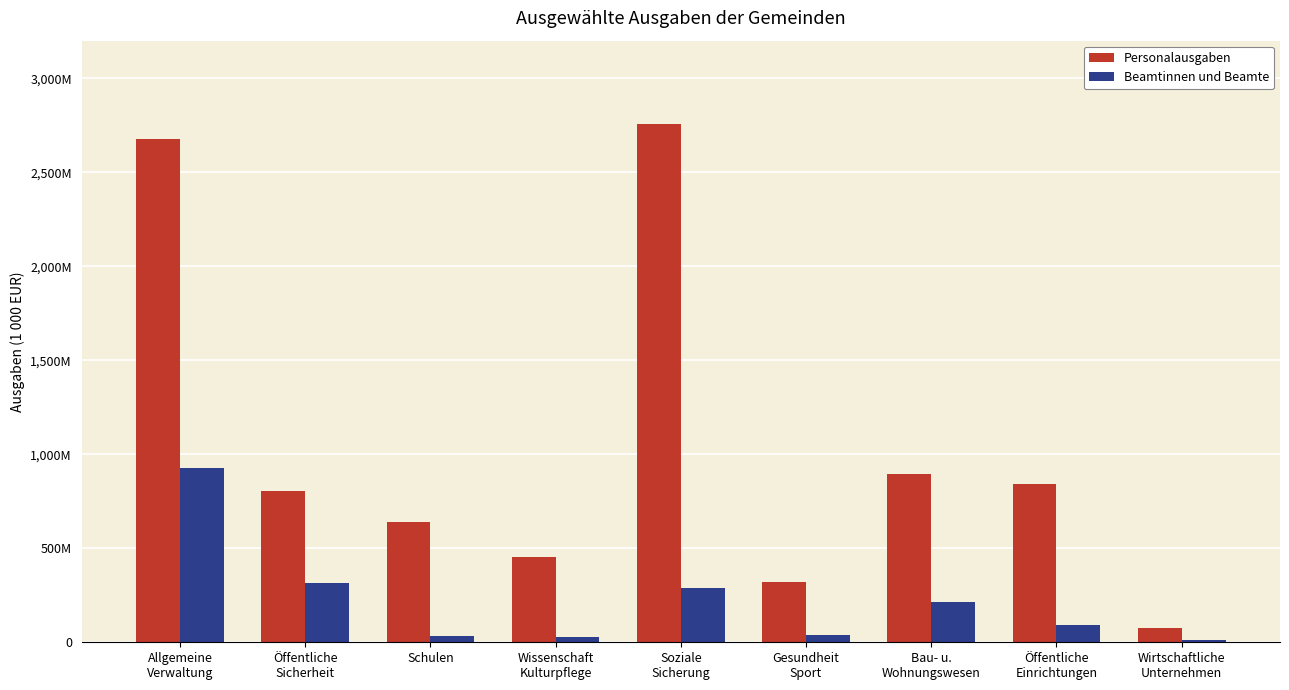

Is it true that Personalausgaben equals 2756861569 at Soziale
Sicherung?

True